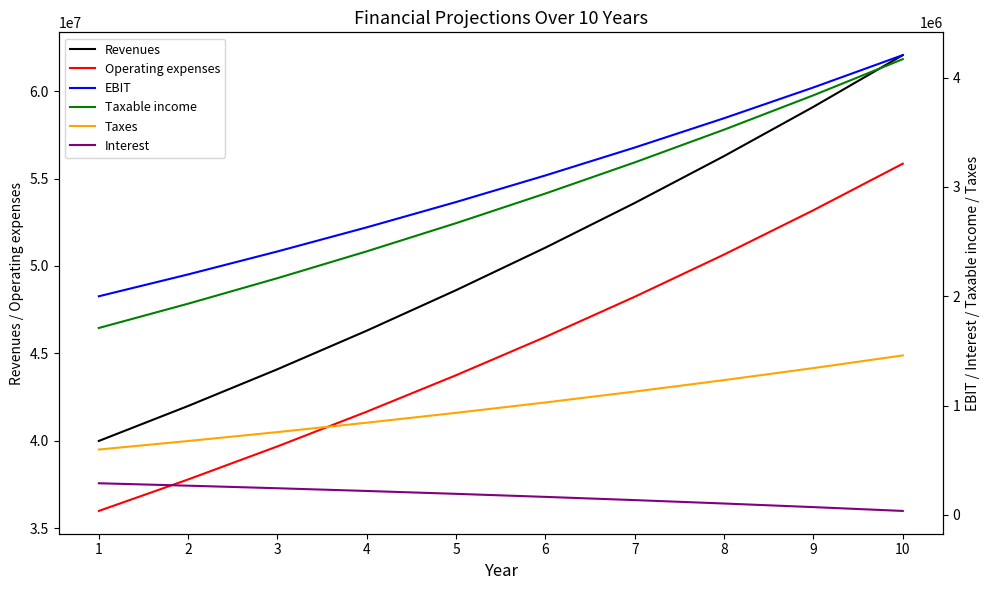

Rank the series at 8 from lowest to highest value.

Interest, Taxes, Taxable income, EBIT, Operating expenses, Revenues